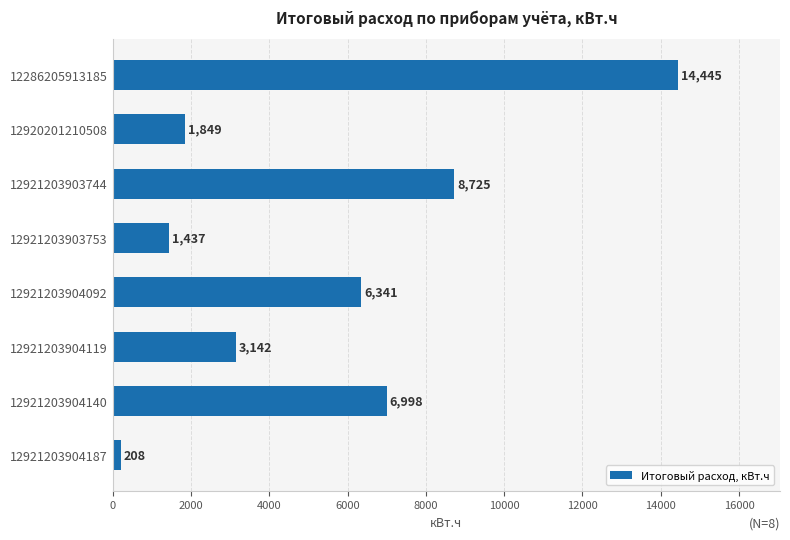

What is the change in value from 12921203903744 to 12921203903753?

-7288